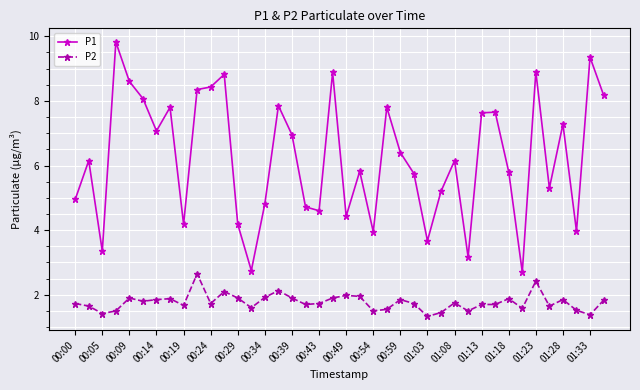

Does the chart have visible grid lines?

Yes